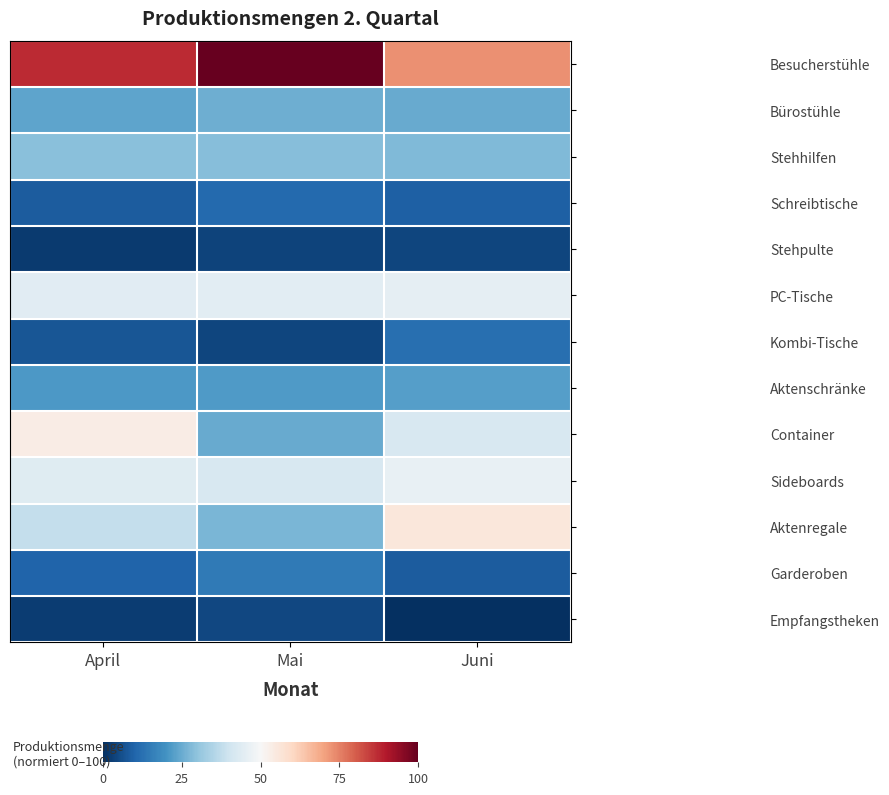

How many categories are shown in the chart?

3